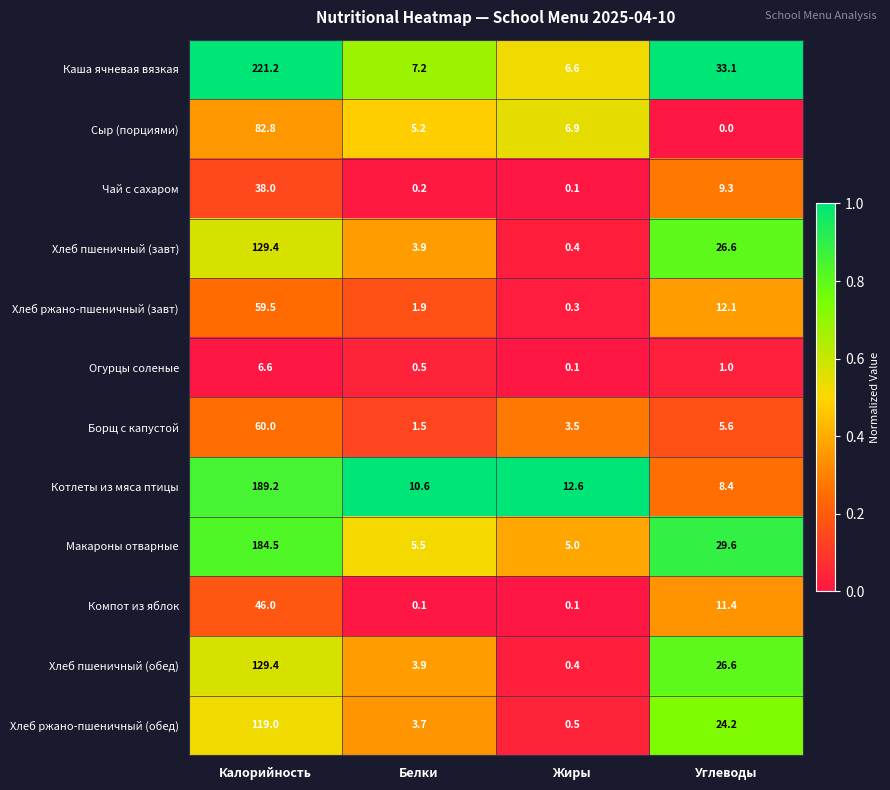

Rank the categories by Хлеб ржано-пшеничный (завт) value from highest to lowest.

Калорийность, Углеводы, Белки, Жиры